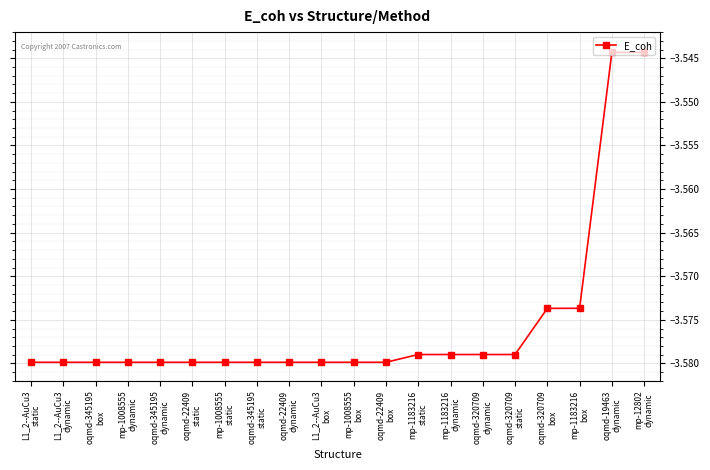

What is the sum of all values?

-71.5